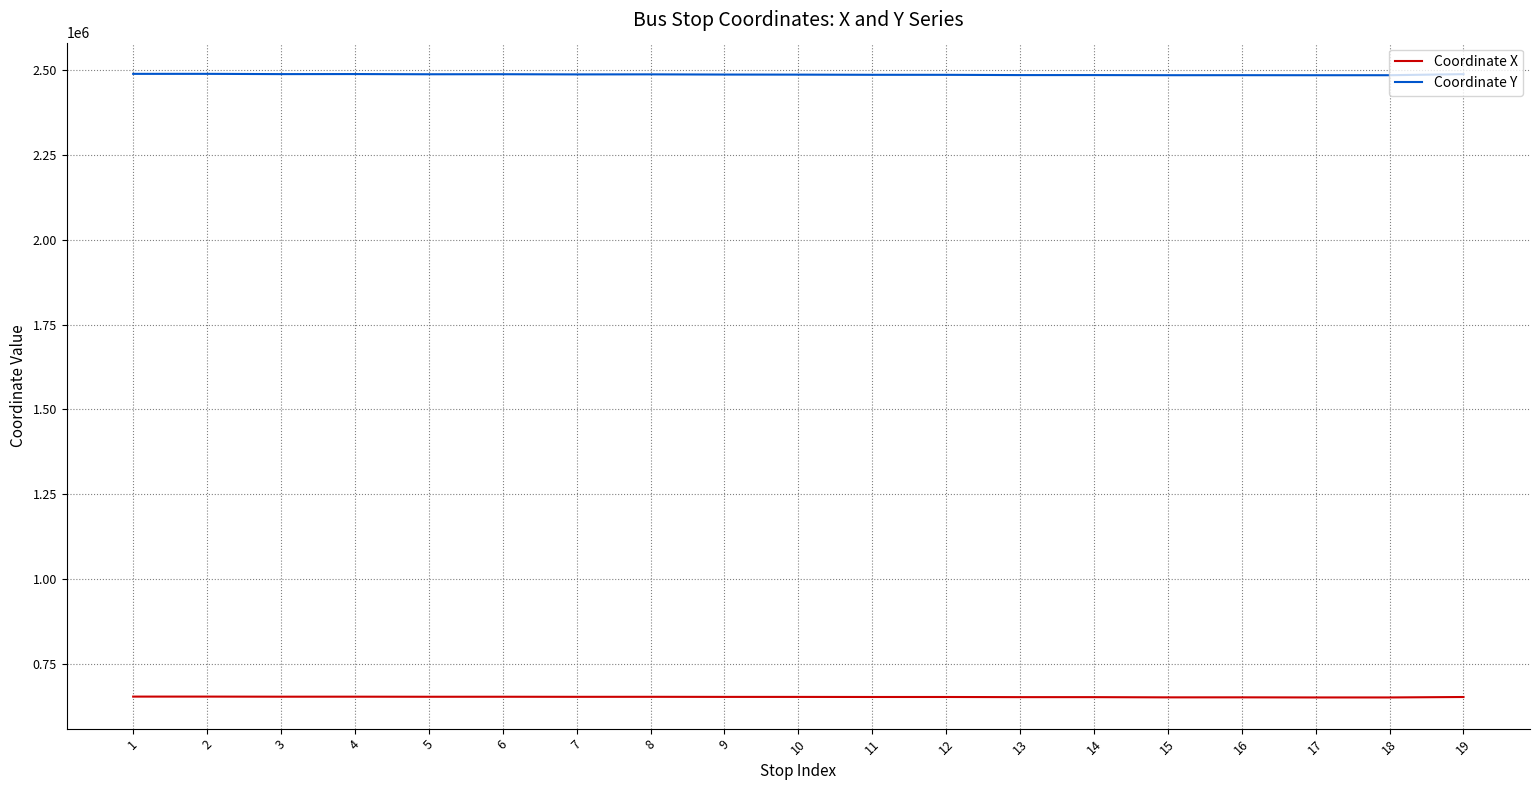

Is it true that Coordinate Y equals 3857631.6 at 11?

False